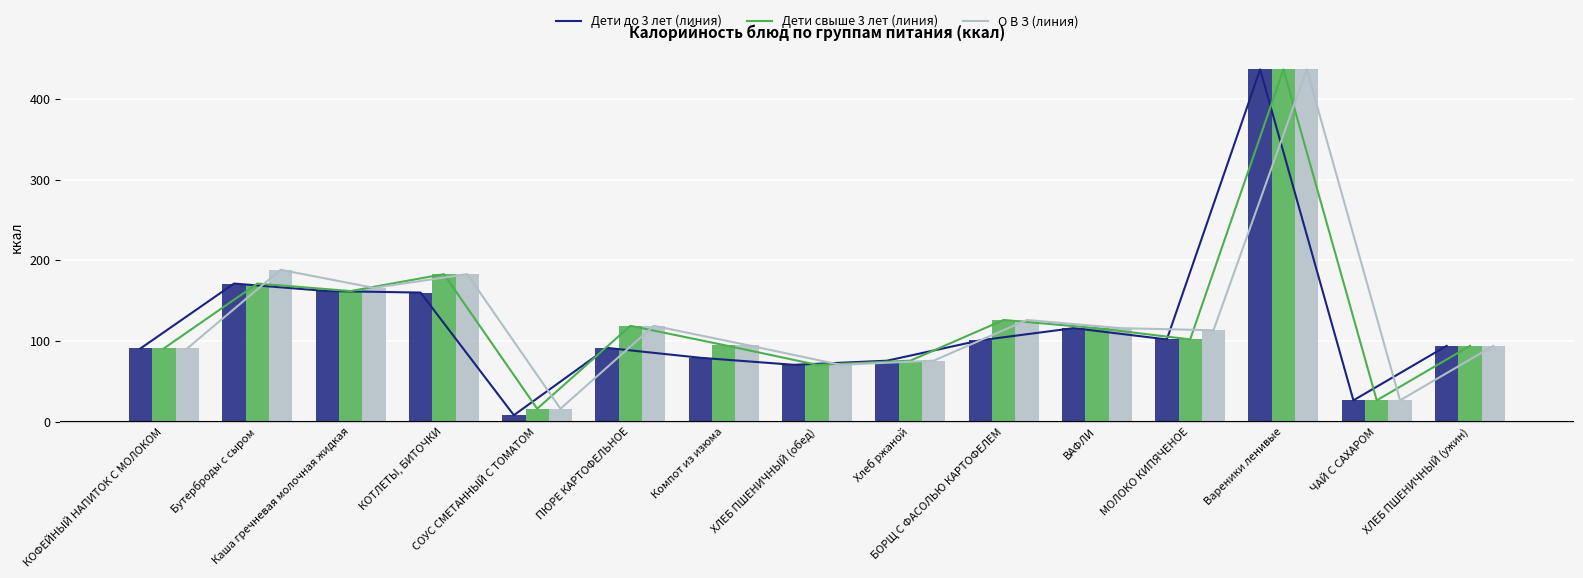

How many values in the О В З (линия) series exceed 113?

8